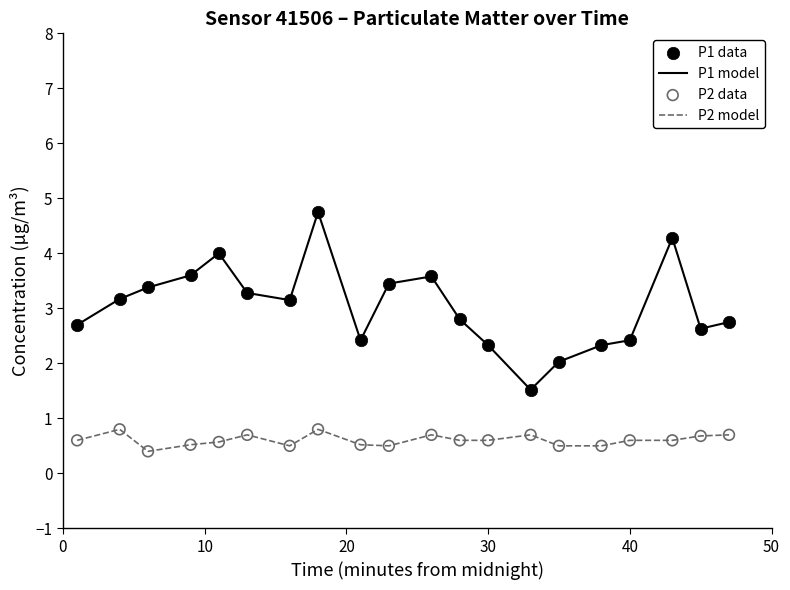

Which series has the largest total across all categories?

P1 model